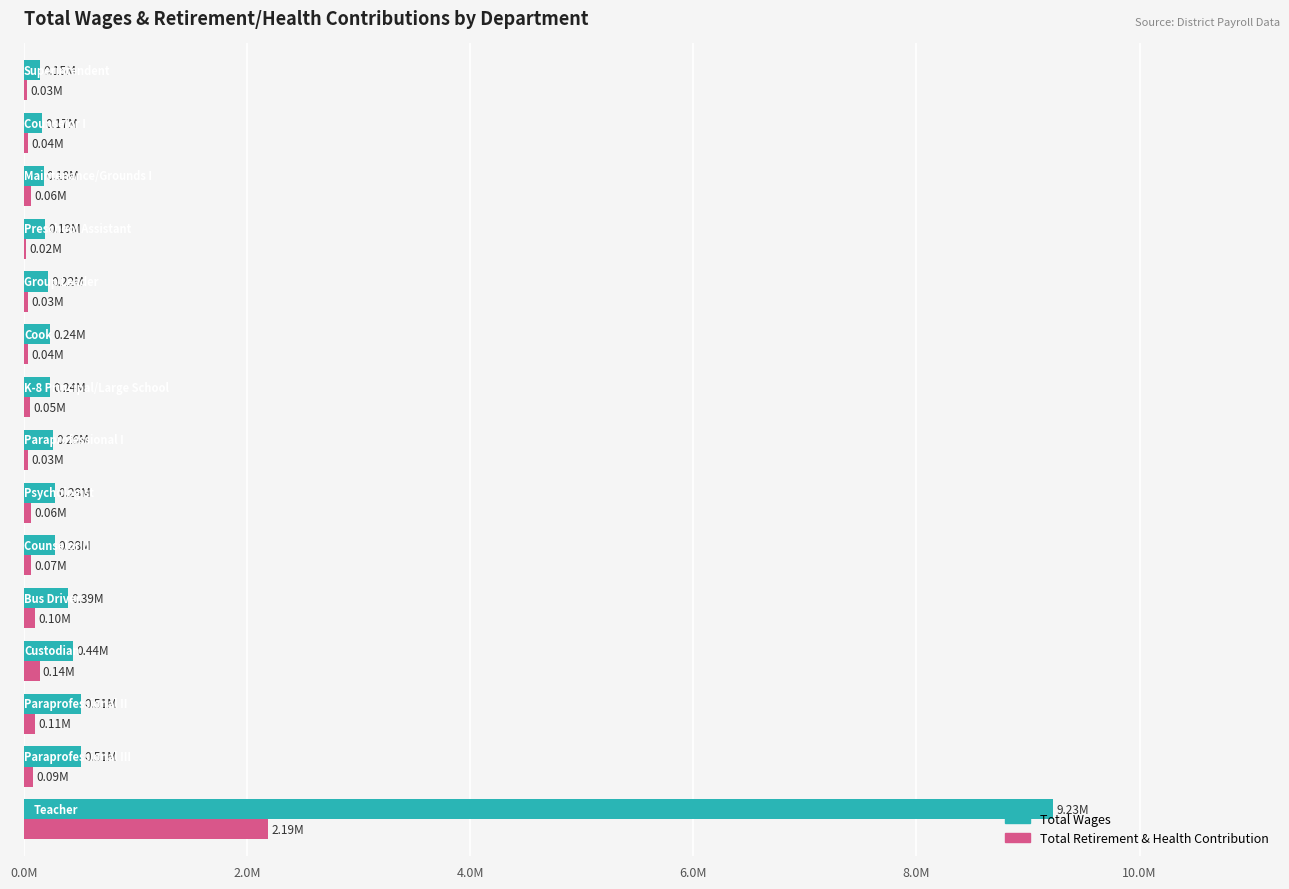

What are all the series names shown in the legend?

Total Wages, Total Retirement & Health Contribution